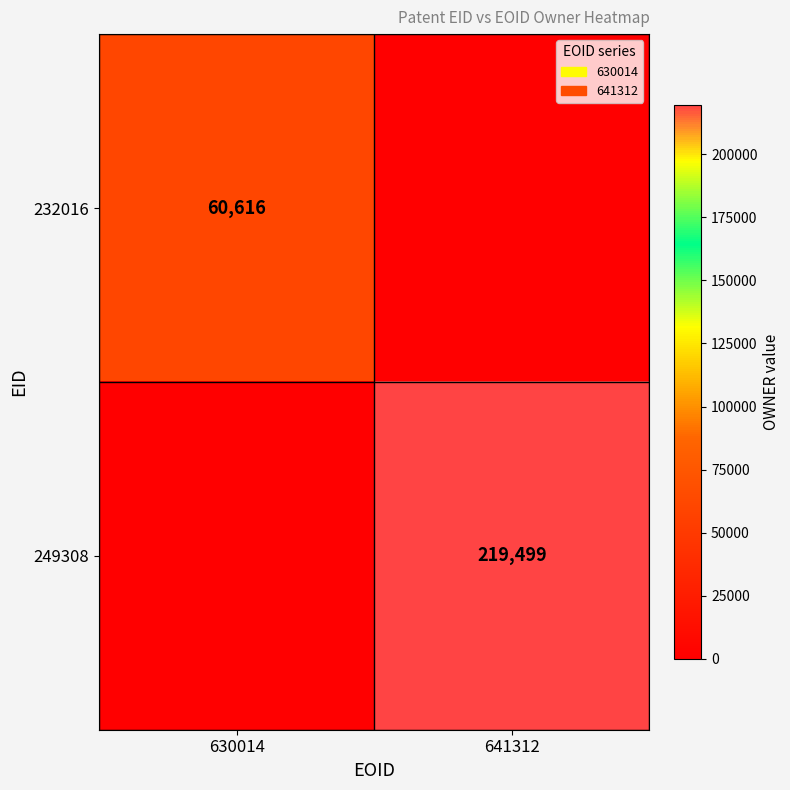

What is the total value across all series at 630014?

60616